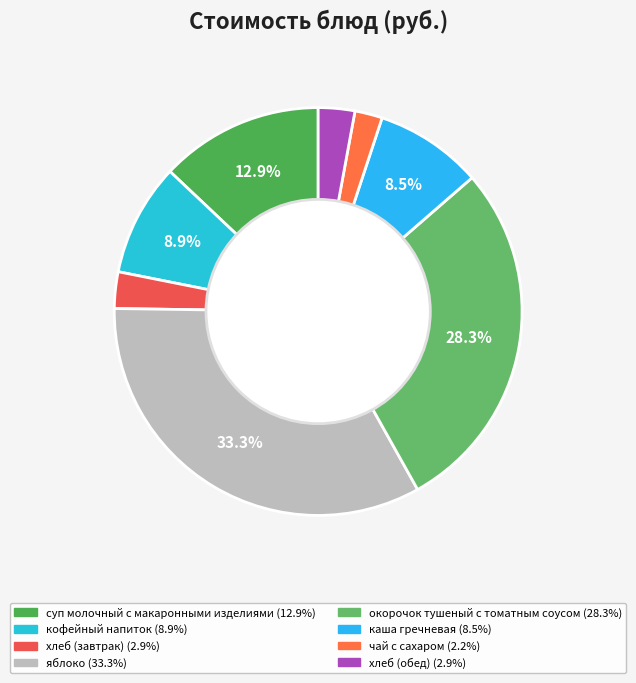

To the nearest percent, what is the difference between the largest and smallest slice percentages?

31%